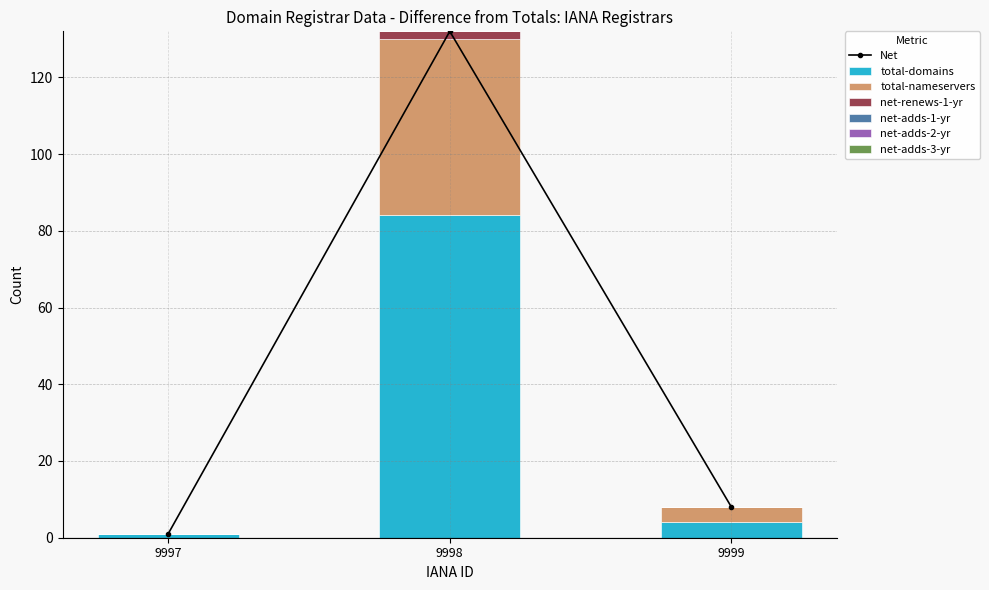

Between 9998 and 9999, which series saw the biggest shift?

total-domains